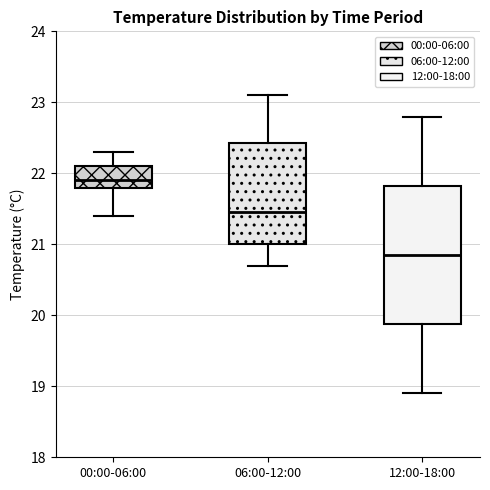

Reading left to right, transcribe this box plot: for each box, give where its median line is, the range the box spans, and where its two whiskers end, as read against the y-axis. The values are not printed on the chart, so give them approximately, as read against the axis.

00:00-06:00: median 21.9, box 21.8 to 22.1, whiskers 21.4 to 22.3
06:00-12:00: median 21.5, box 21.0 to 22.4, whiskers 20.7 to 23.1
12:00-18:00: median 20.9, box 19.9 to 21.8, whiskers 18.9 to 22.8